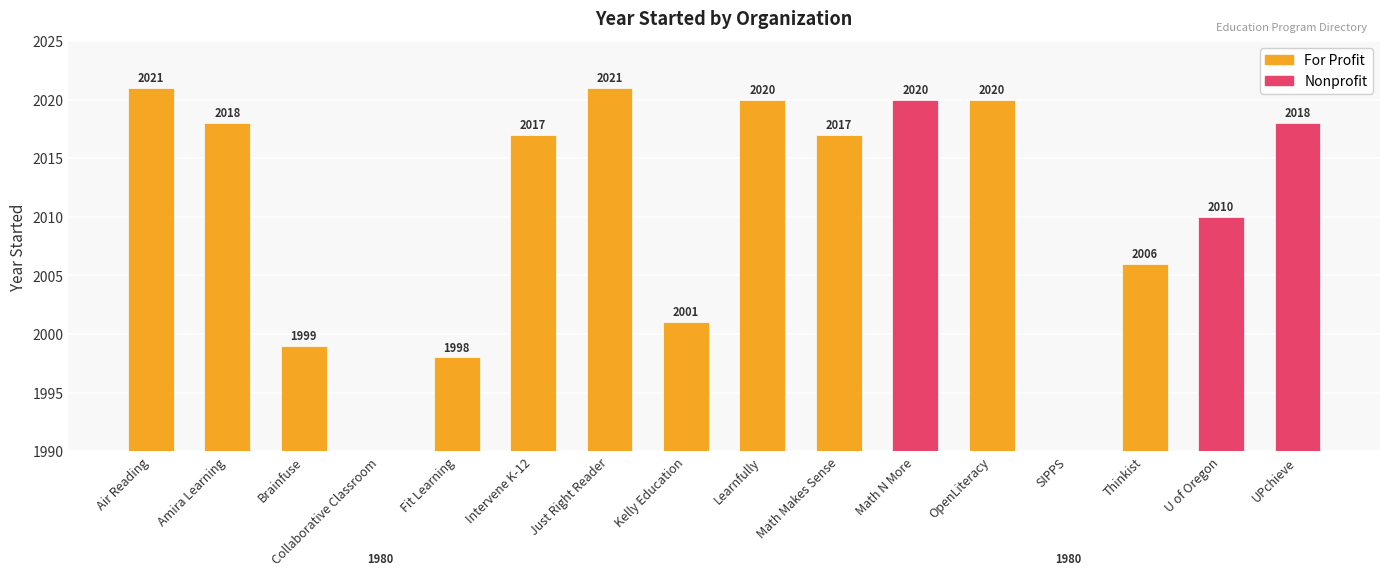

List the labels in order of value, smallest first.

Collaborative Classroom, SIPPS, Fit Learning, Brainfuse, Kelly Education, Thinkist, U of Oregon, Intervene K-12, Math Makes Sense, Amira Learning, UPchieve, Learnfully, Math N More, OpenLiteracy, Air Reading, Just Right Reader